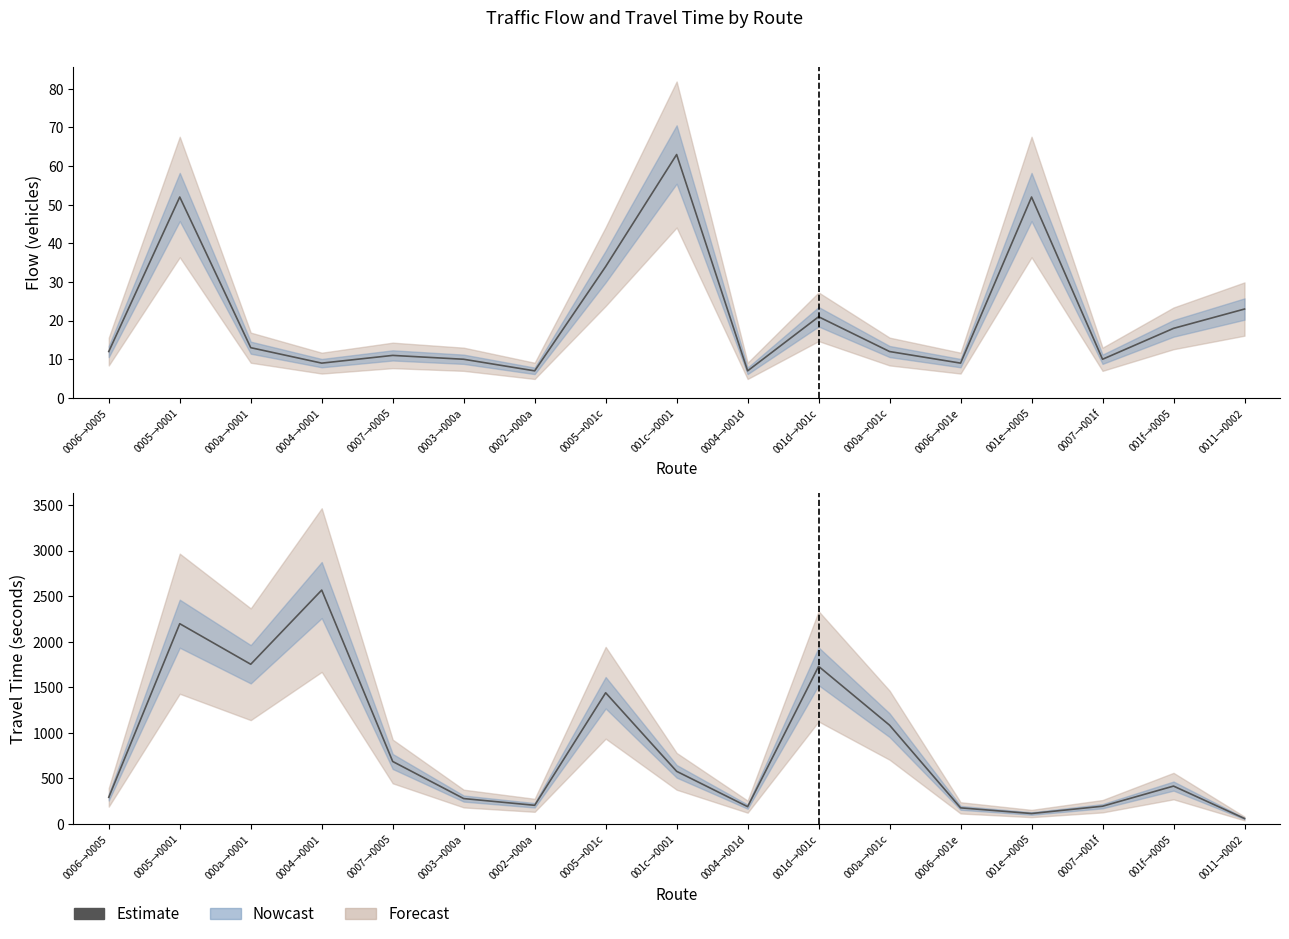

The chart shows a value of 2566 at 0004→0001. True or false?

True